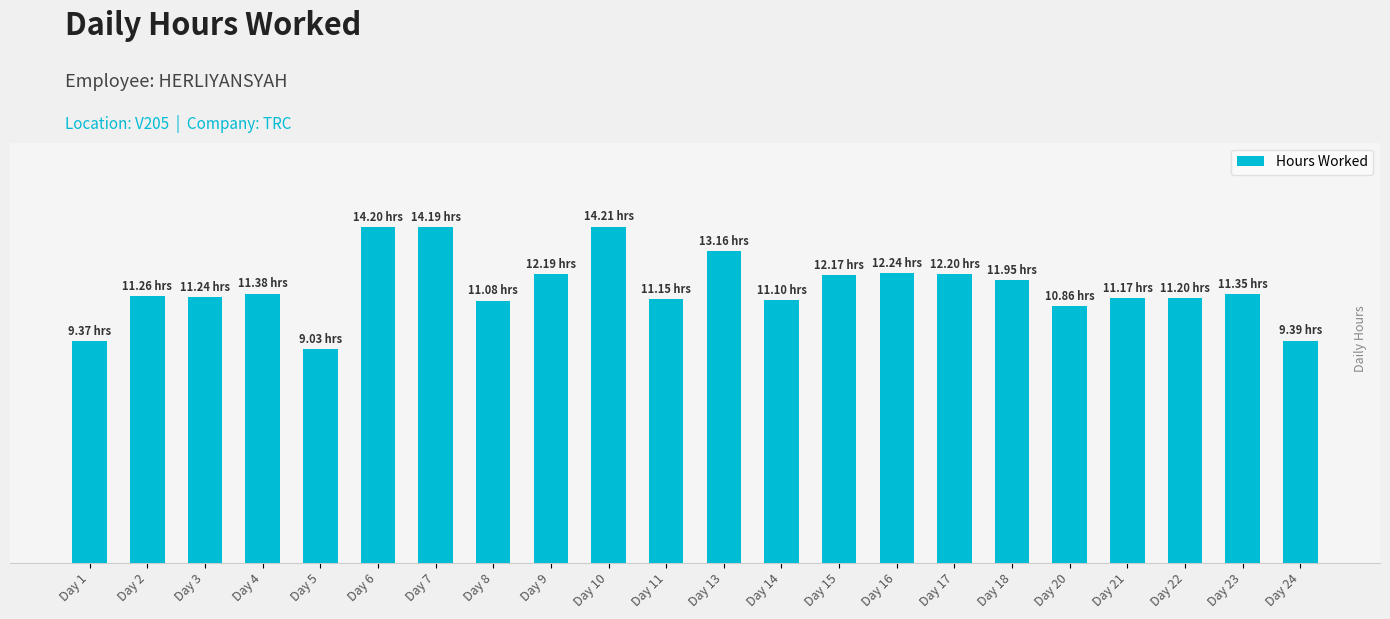

What is the greatest value displayed?

14.2